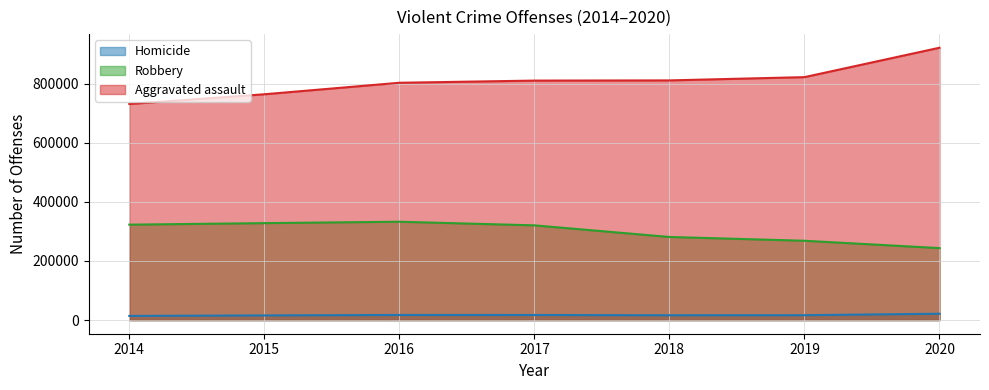

Reading left to right, what are all the values shown in this chart?

Homicide: 14164	15883	17413	17294	16374	16669	21570
Robbery: 322905	328109	332797	320596	281278	268483	243600
Aggravated assault: 731089	764057	802982	810319	810982	822017	921505